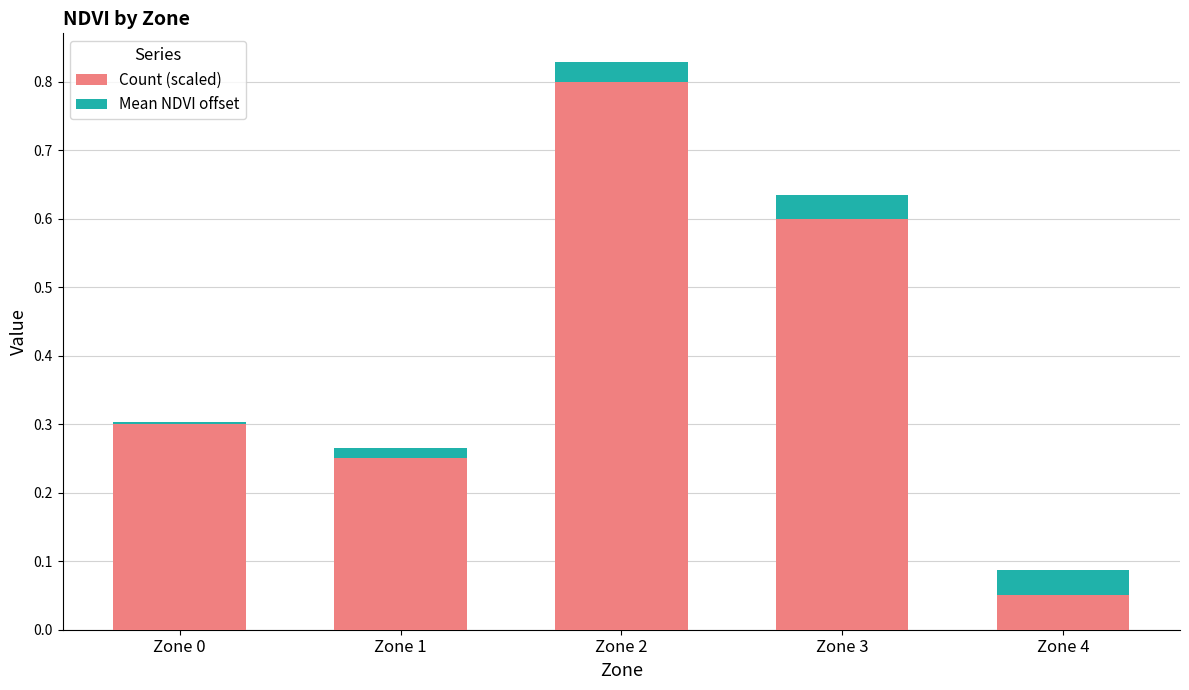

What are all the series names shown in the legend?

Count (scaled), Mean NDVI offset